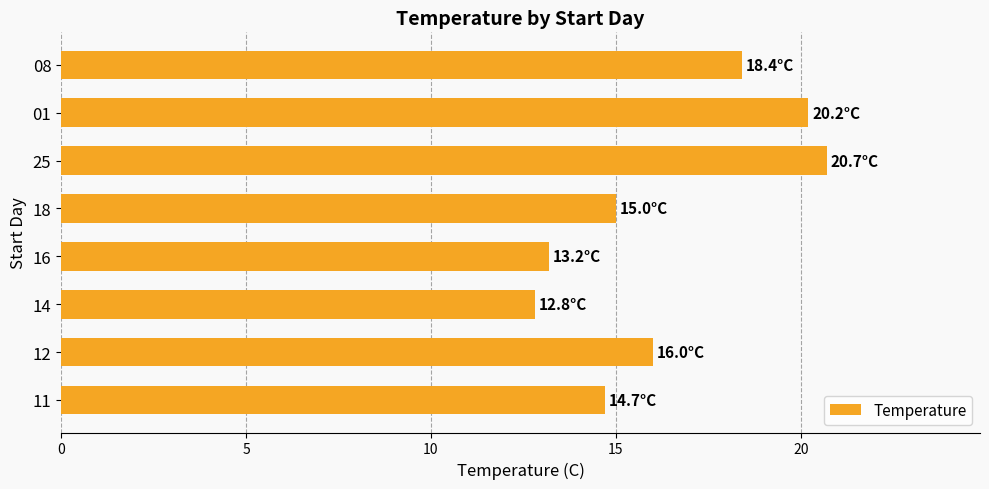

Rank the categories by value from lowest to highest.

14, 16, 11, 18, 12, 08, 01, 25